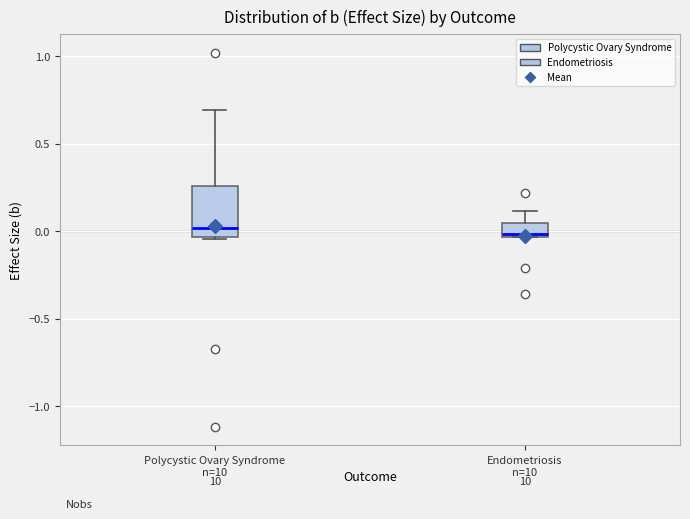

Reading left to right, read every box against the y-axis: the position of its median line, the range the box covers, and the ends of its whiskers. The values are not printed on the chart, so give them approximately, as read against the axis.

Polycystic Ovary Syndrome: median 0.00, box -0.05 to 0.25, whiskers -0.05 to 0.70
Endometriosis: median 0.00, box -0.05 to 0.05, whiskers -0.05 to 0.10